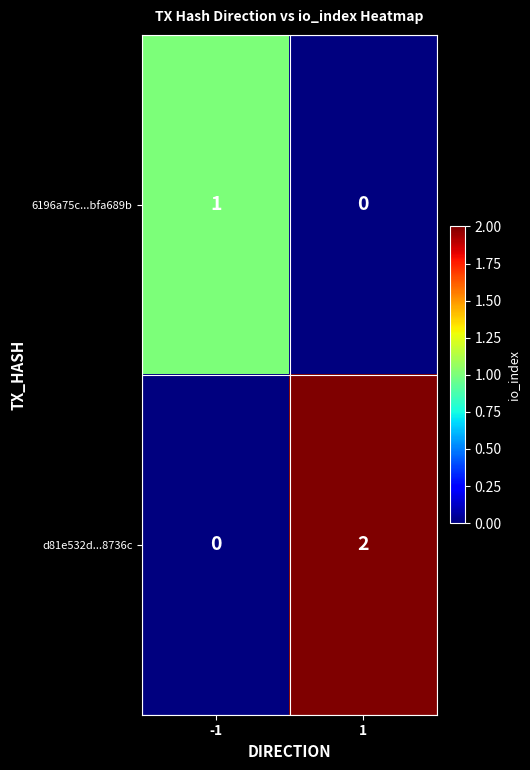

Is the value of d81e532d...8736c at 1 greater than the value of 6196a75c...bfa689b at 1?

Yes